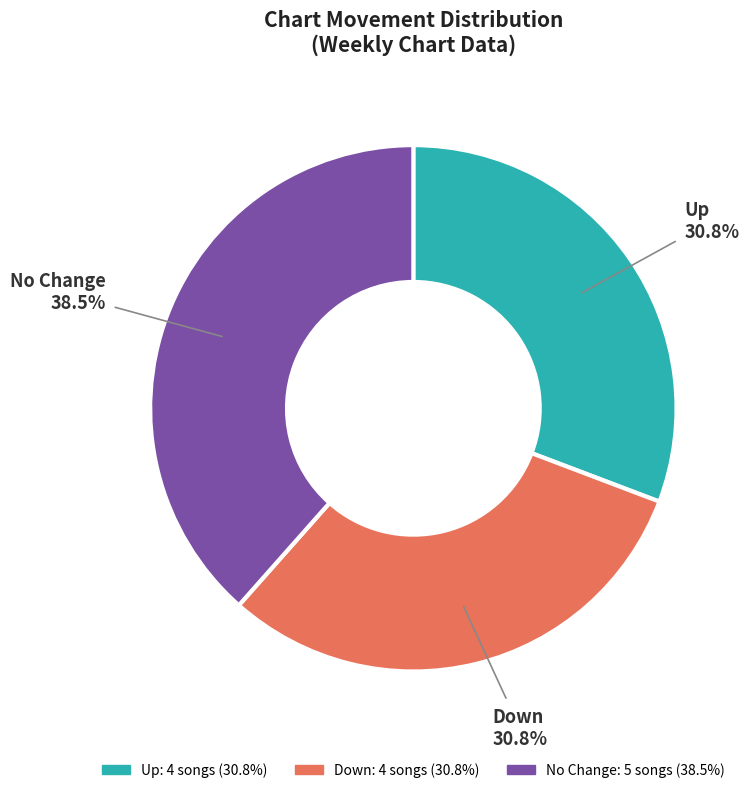

How many slices are in this pie chart?

3